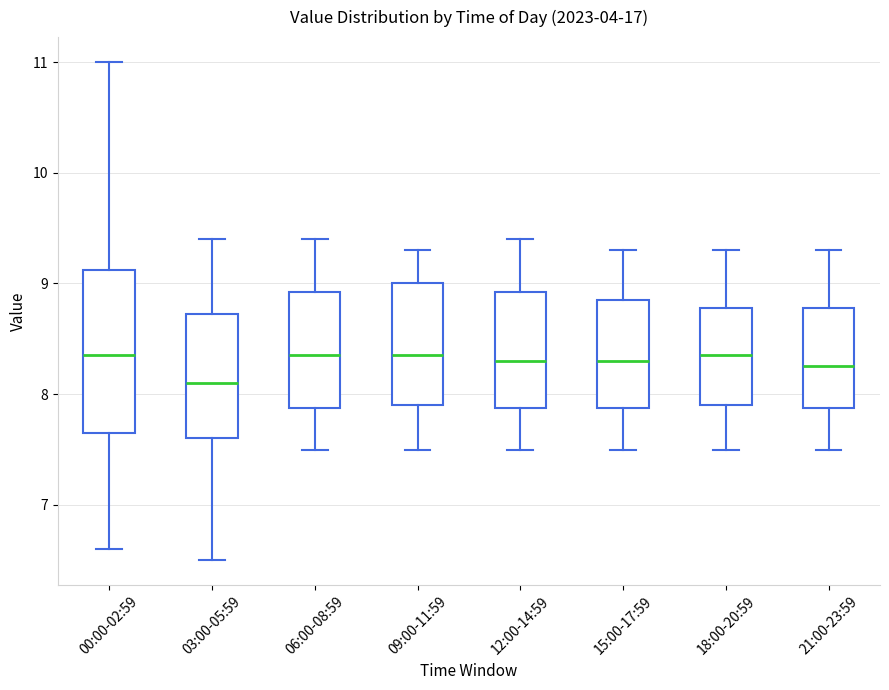

Reading left to right, transcribe this box plot: for each box, give where its median line is, the range the box spans, and where its two whiskers end, as read against the y-axis. The values are not printed on the chart, so give them approximately, as read against the axis.

00:00-02:59: median 8.4, box 7.7 to 9.1, whiskers 6.6 to 11.0
03:00-05:59: median 8.1, box 7.6 to 8.7, whiskers 6.5 to 9.4
06:00-08:59: median 8.4, box 7.9 to 8.9, whiskers 7.5 to 9.4
09:00-11:59: median 8.4, box 7.9 to 9.0, whiskers 7.5 to 9.3
12:00-14:59: median 8.3, box 7.9 to 8.9, whiskers 7.5 to 9.4
15:00-17:59: median 8.3, box 7.9 to 8.9, whiskers 7.5 to 9.3
18:00-20:59: median 8.4, box 7.9 to 8.8, whiskers 7.5 to 9.3
21:00-23:59: median 8.3, box 7.9 to 8.8, whiskers 7.5 to 9.3